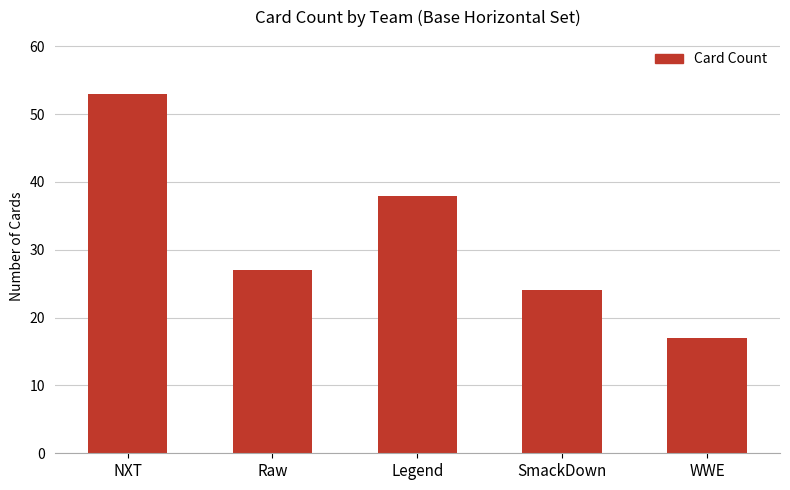

What is the ratio of the value at Raw to the value at WWE?

1.6